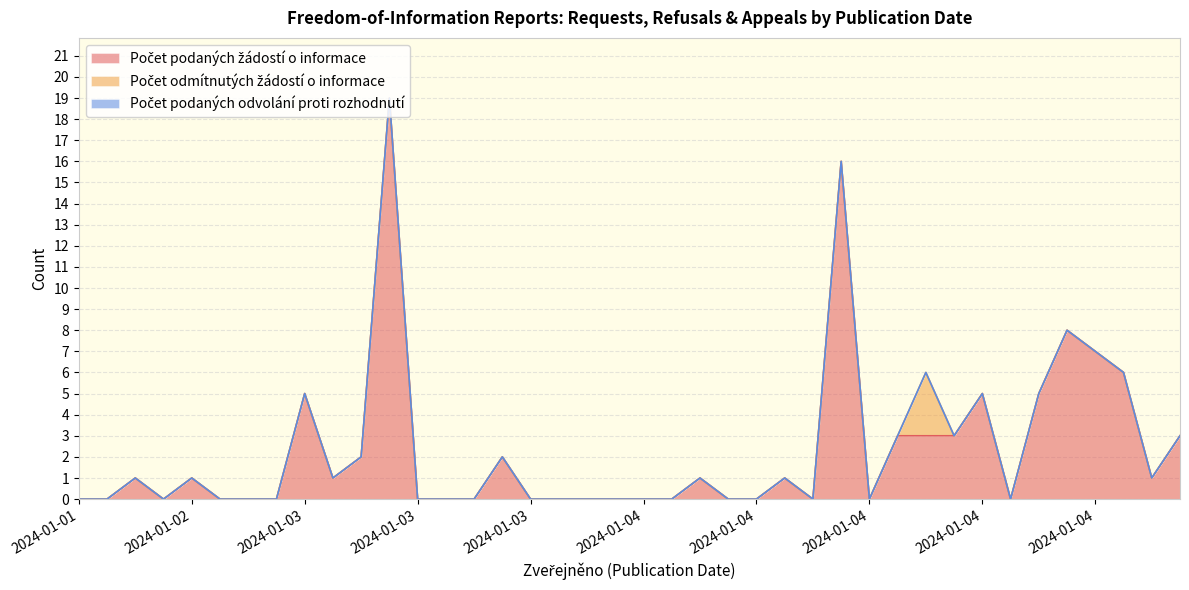

True or false: Počet odmítnutých žádostí o informace has more than 0 interior local peaks.

True